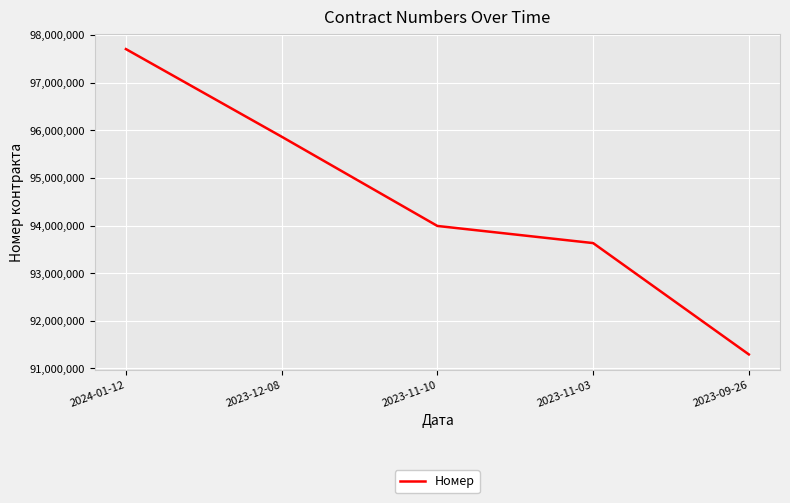

List the labels in order of value, smallest first.

2023-09-26, 2023-11-03, 2023-11-10, 2023-12-08, 2024-01-12